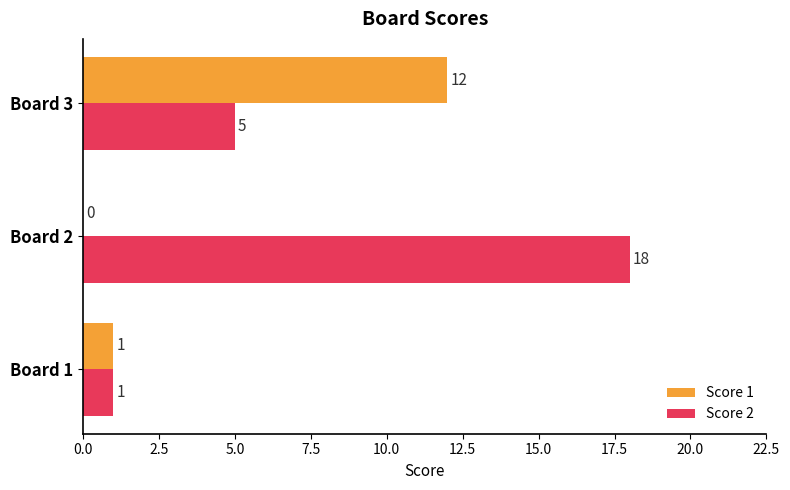

The Score 1 series shows 1 at Board 1. True or false?

True